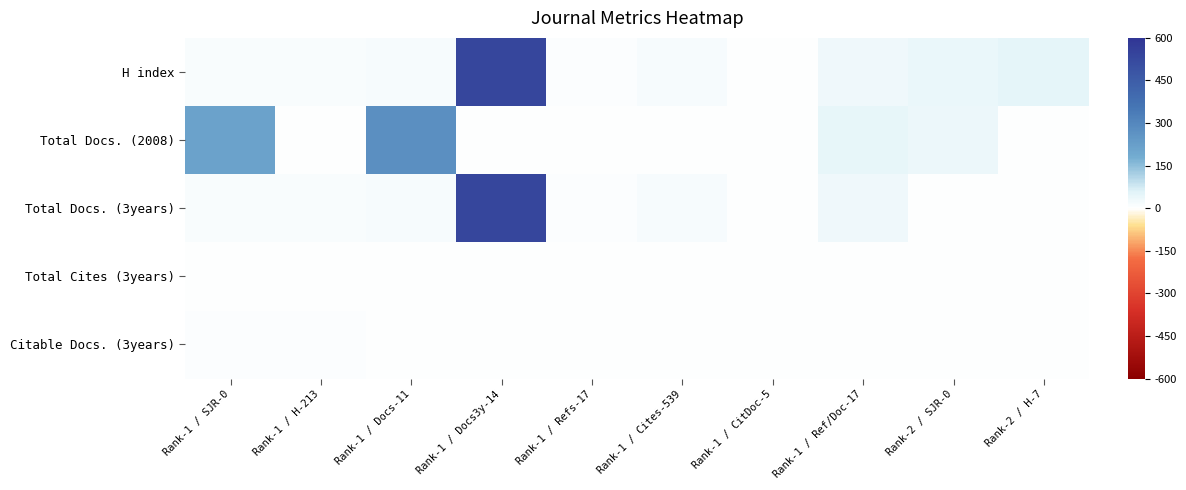

Reading right to left, what are all the values shown in this chart?

H index: Rank-2 / H-7=50	Rank-2 / SJR-0=38	Rank-1 / Ref/Doc-17=29	Rank-1 / CitDoc-5=0	Rank-1 / Cites-539=17	Rank-1 / Refs-17=5	Rank-1 / Docs3y-14=539	Rank-1 / Docs-11=17	Rank-1 / H-213=14	Rank-1 / SJR-0=11
Total Docs. (2008): Rank-2 / H-7=0	Rank-2 / SJR-0=33	Rank-1 / Ref/Doc-17=45	Rank-1 / CitDoc-5=0	Rank-1 / Cites-539=0	Rank-1 / Refs-17=0	Rank-1 / Docs3y-14=0	Rank-1 / Docs-11=272	Rank-1 / H-213=0	Rank-1 / SJR-0=213
Total Docs. (3years): Rank-2 / H-7=0	Rank-2 / SJR-0=0	Rank-1 / Ref/Doc-17=29	Rank-1 / CitDoc-5=0	Rank-1 / Cites-539=17	Rank-1 / Refs-17=5	Rank-1 / Docs3y-14=539	Rank-1 / Docs-11=17	Rank-1 / H-213=14	Rank-1 / SJR-0=11
Total Cites (3years): Rank-2 / H-7=0	Rank-2 / SJR-0=0	Rank-1 / Ref/Doc-17=0	Rank-1 / CitDoc-5=0	Rank-1 / Cites-539=0	Rank-1 / Refs-17=0	Rank-1 / Docs3y-14=0	Rank-1 / Docs-11=0	Rank-1 / H-213=0	Rank-1 / SJR-0=0
Citable Docs. (3years): Rank-2 / H-7=0	Rank-2 / SJR-0=0	Rank-1 / Ref/Doc-17=0	Rank-1 / CitDoc-5=0	Rank-1 / Cites-539=0	Rank-1 / Refs-17=0	Rank-1 / Docs3y-14=0	Rank-1 / Docs-11=0	Rank-1 / H-213=6	Rank-1 / SJR-0=7